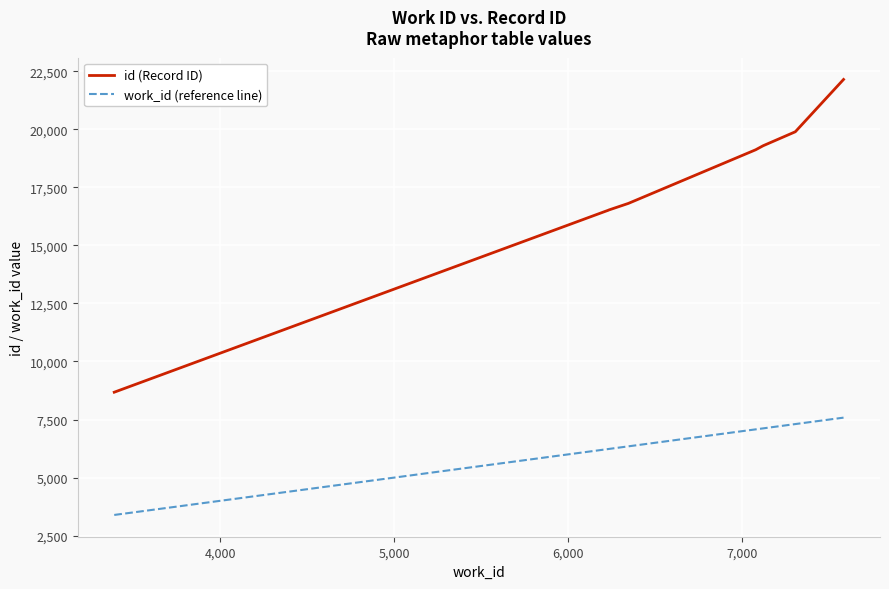

What is the difference between the maximum and minimum values in the id (Record ID) series?

13466